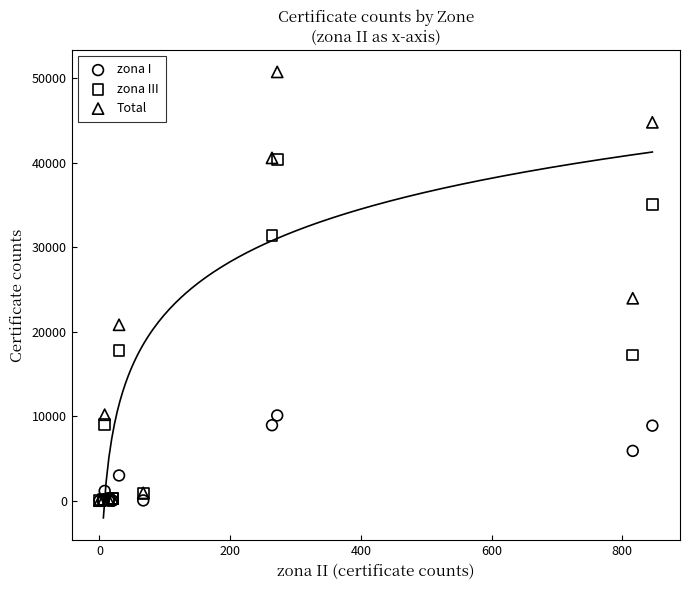

In the zona I series, what Y value is closest to 5041?

5892